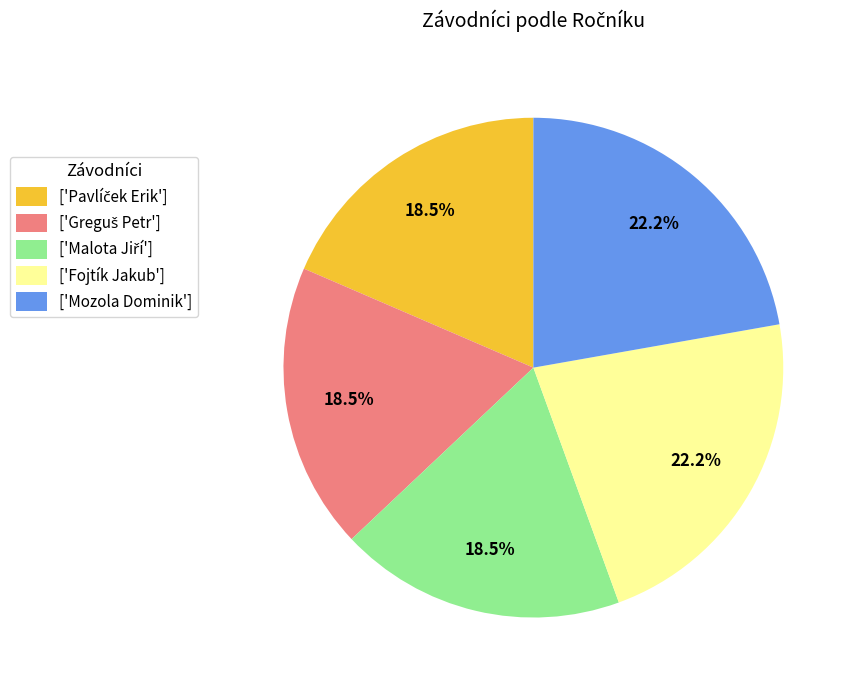

Is there any slice that represents more than half of the pie?

No